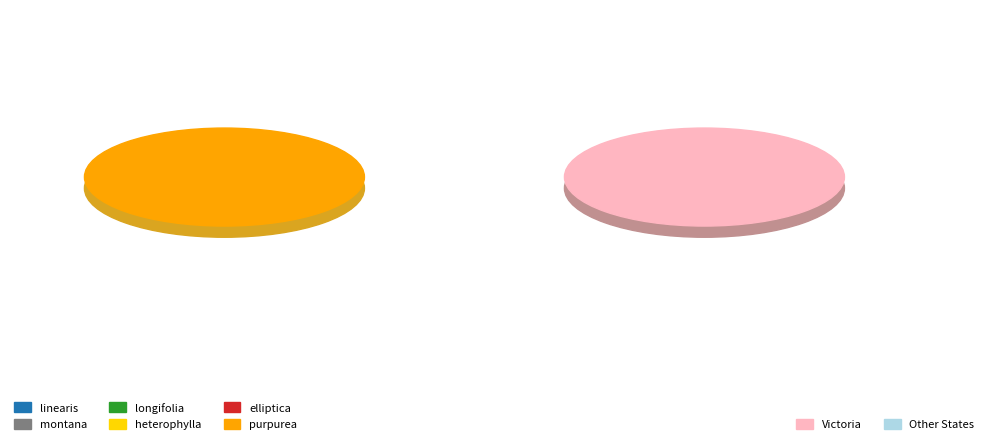

Which slice is the smallest?

purpurea